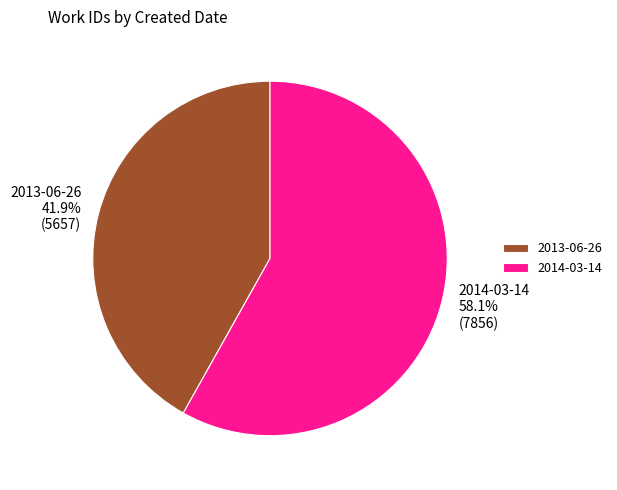

To the nearest percent, what portion does 2014-03-14 represent?

58%